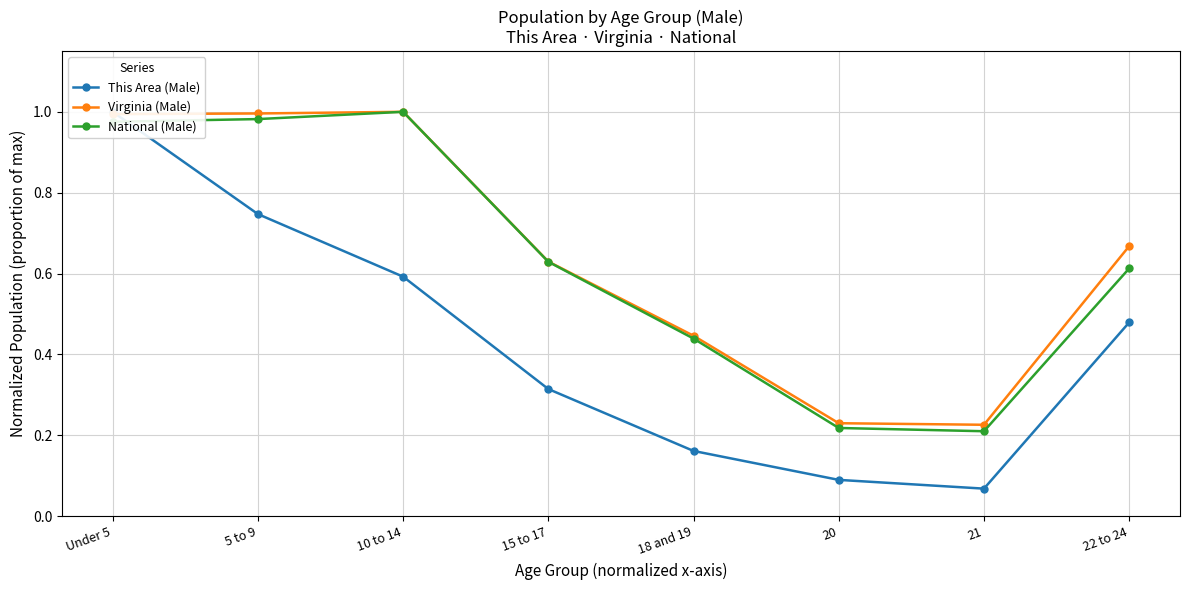

Which category has the lowest value across all series?

21